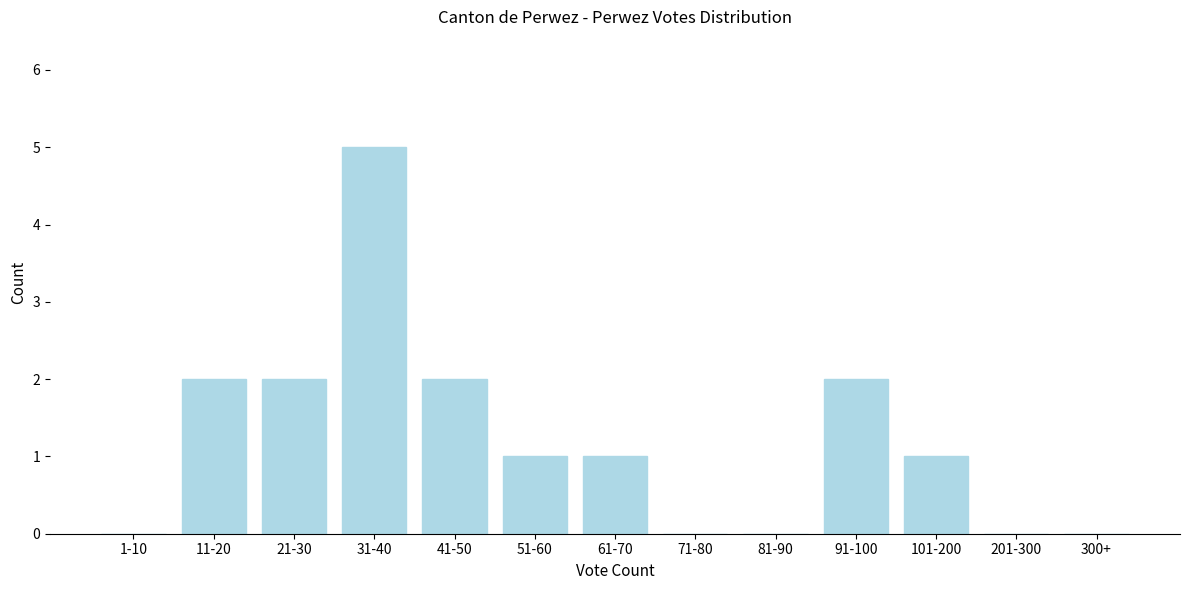

Reading right to left, transcribe all the data shown in this chart.

300+=0	201-300=0	101-200=1	91-100=2	81-90=0	71-80=0	61-70=1	51-60=1	41-50=2	31-40=5	21-30=2	11-20=2	1-10=0